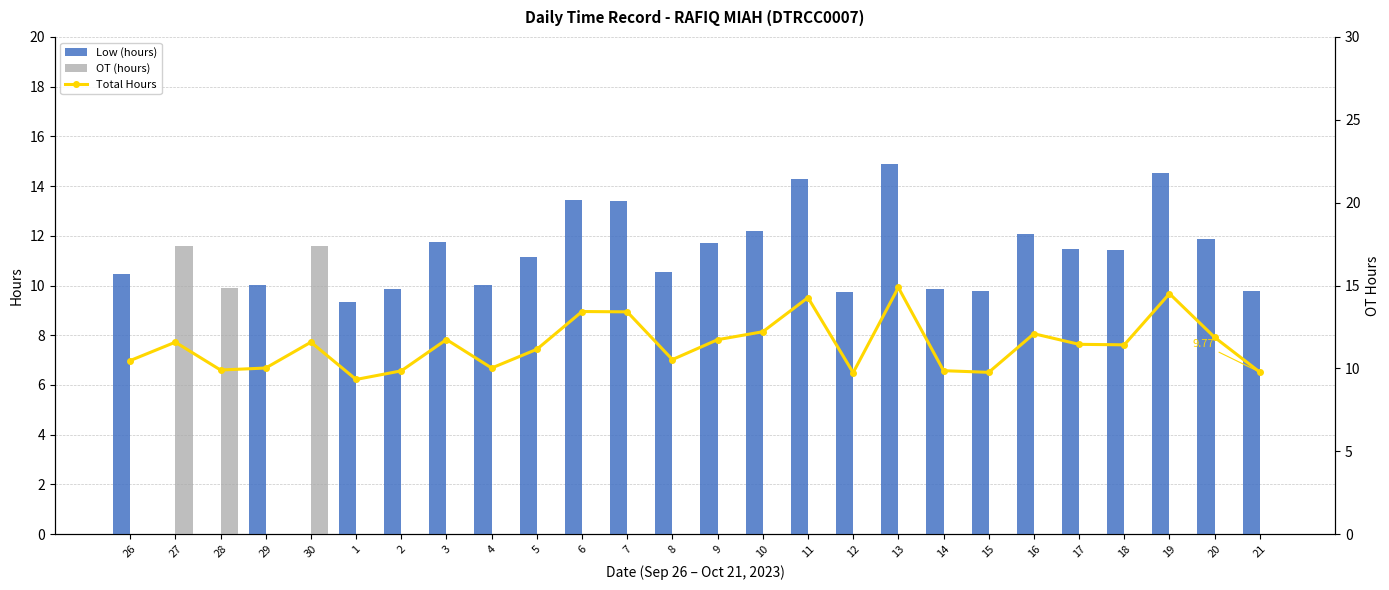

Between 14 and 27, which is larger?

14